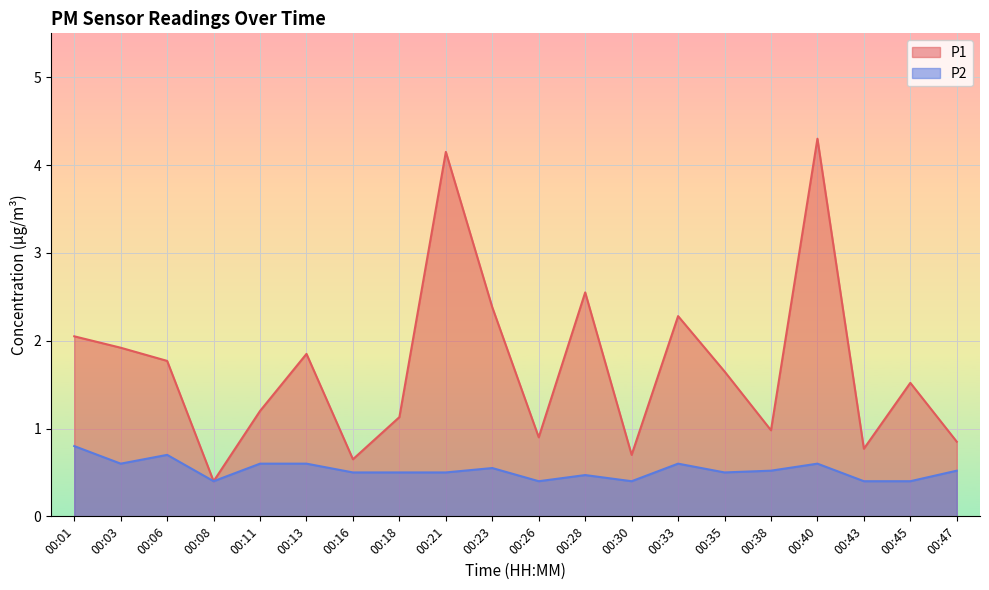

What is the difference between the highest and lowest values at 00:06?

1.1